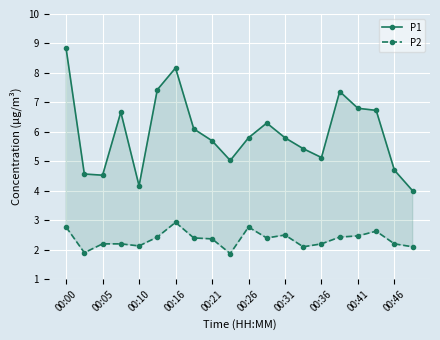

Which series has the largest total across all categories?

P1